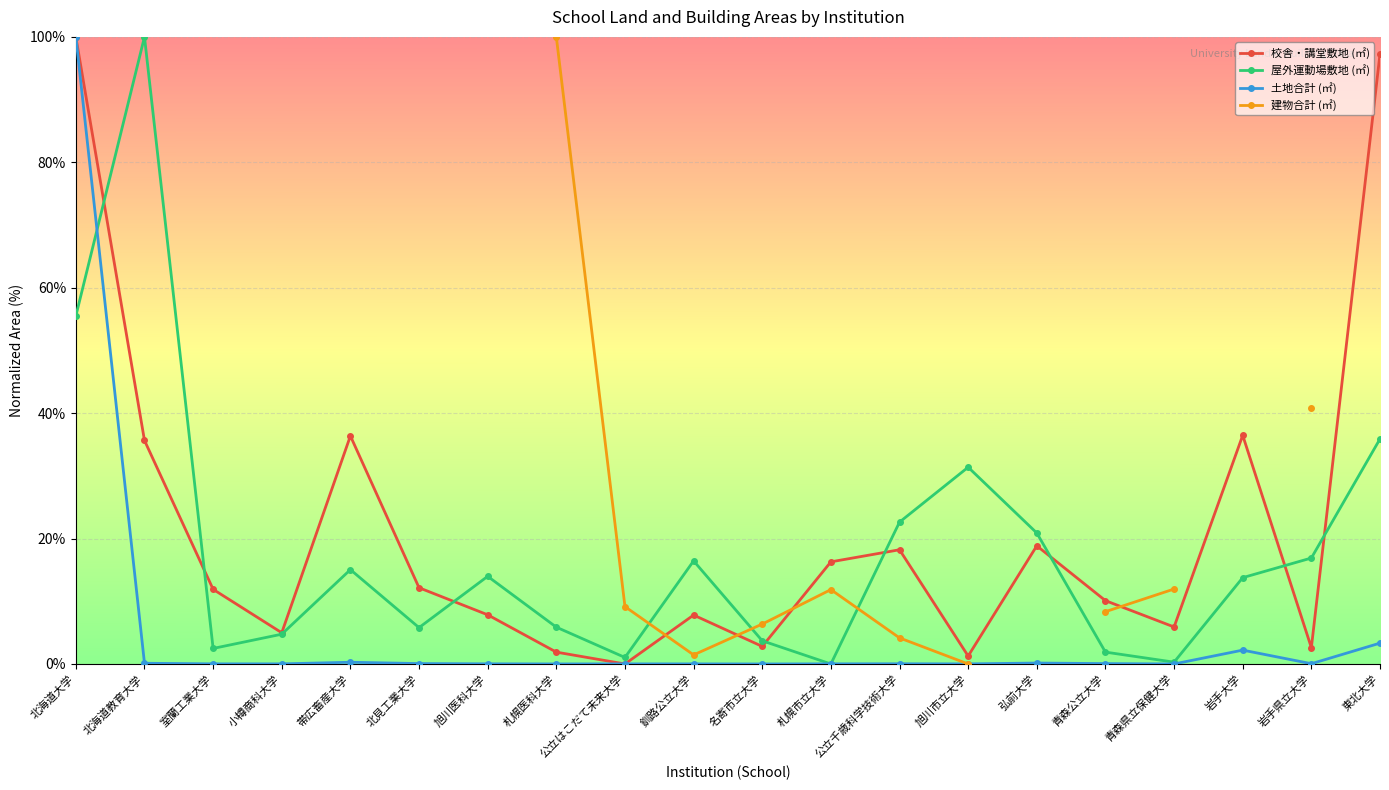

True or false: 校舎・講堂敷地 (㎡) has more than 2 points higher than both neighbors.

True